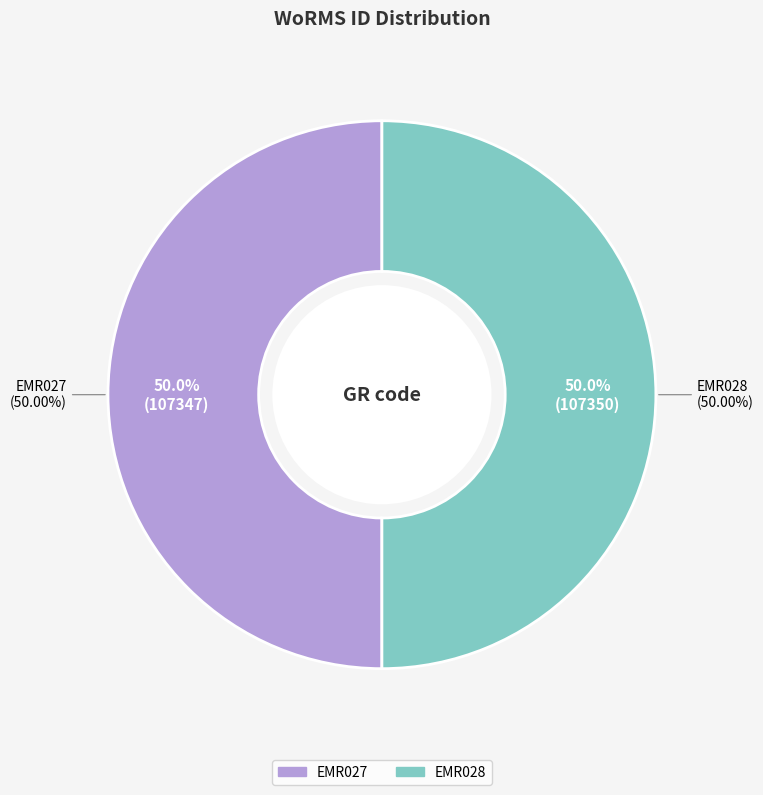

The EMR027 slice represents 37% of the pie. True or false?

False